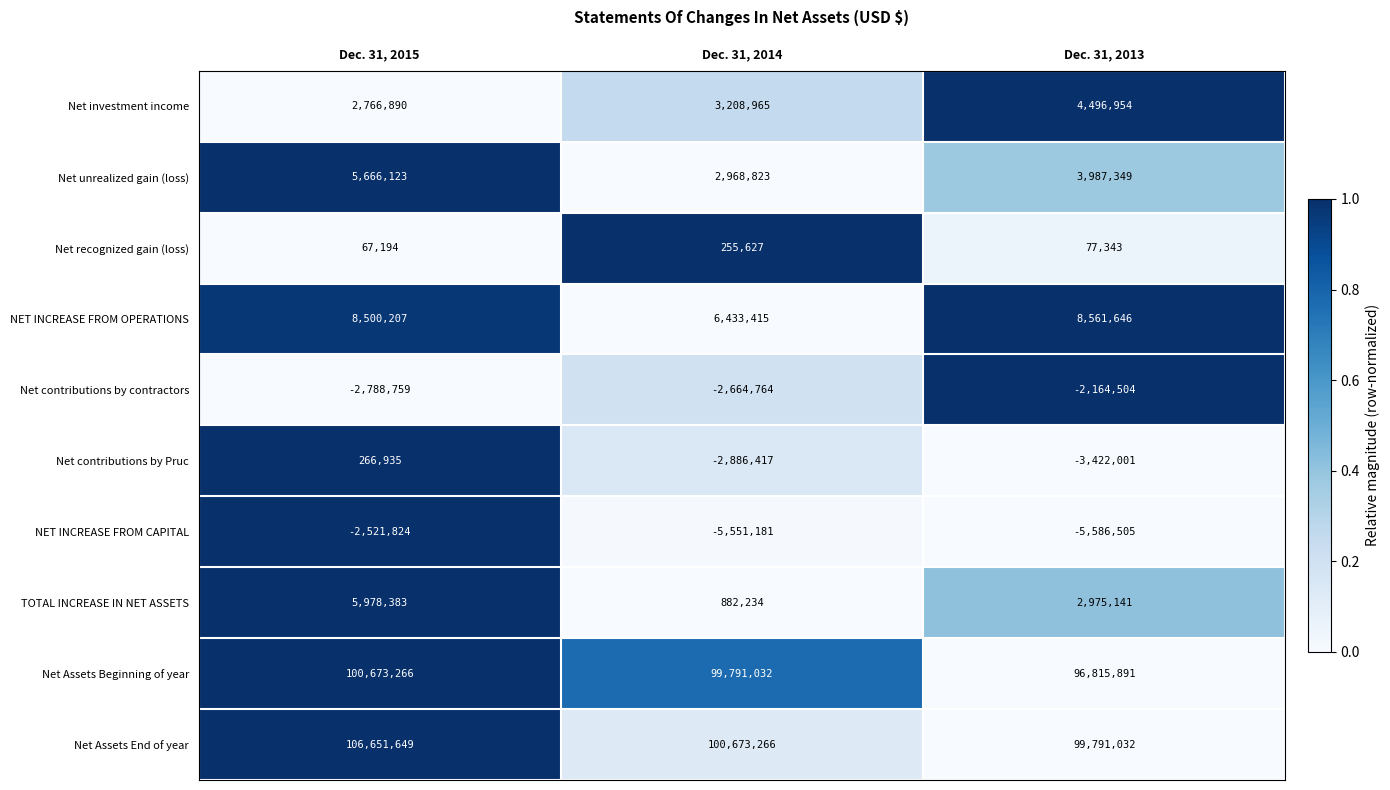

List the series in order of their peak value, lowest first.

NET INCREASE FROM CAPITAL, Net contributions by contractors, Net recognized gain (loss), Net contributions by Pruc, Net investment income, Net unrealized gain (loss), TOTAL INCREASE IN NET ASSETS, NET INCREASE FROM OPERATIONS, Net Assets Beginning of year, Net Assets End of year